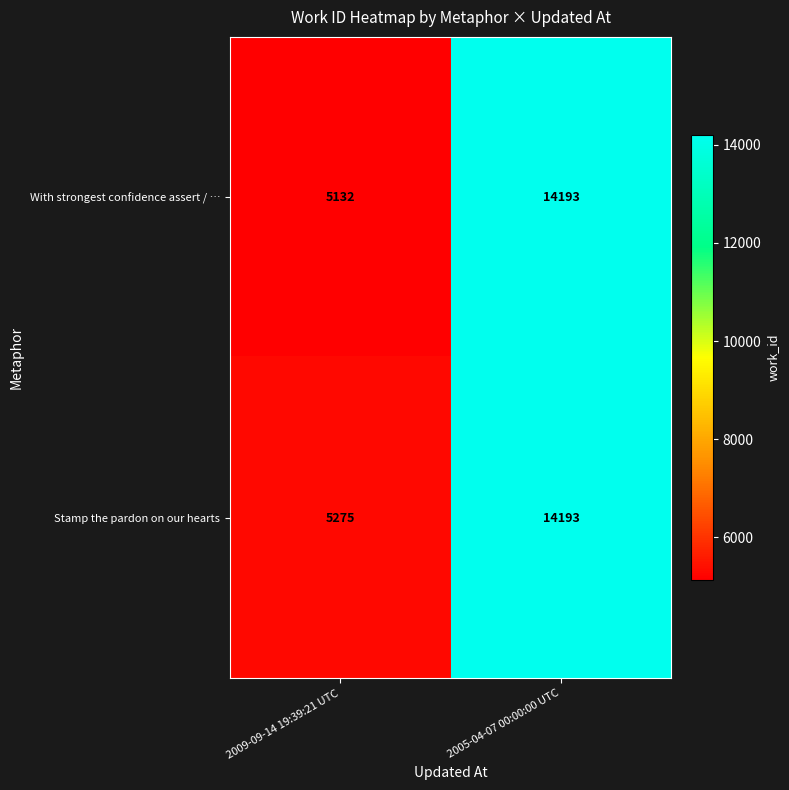

At how many categories does at least one series exceed 8252?

1